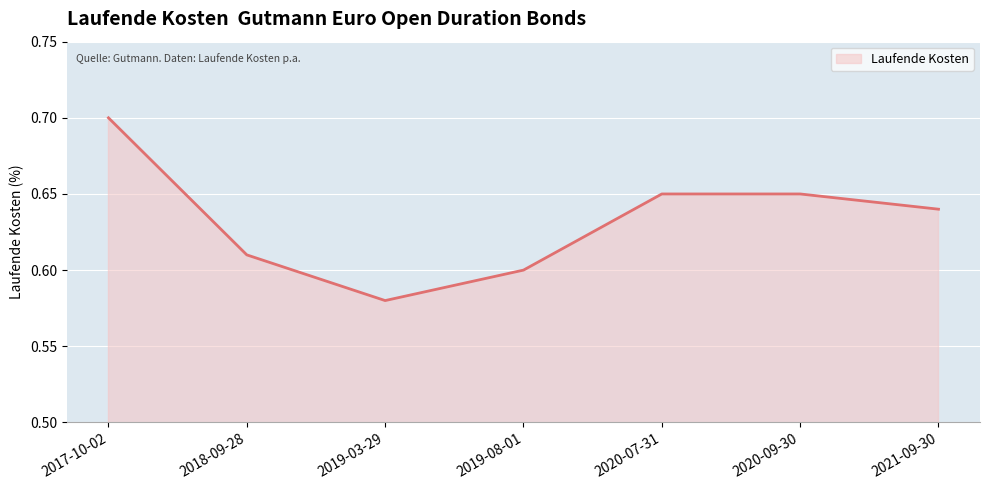

What is the sum of the values at 2018-09-28 and 2020-09-30?

1.3